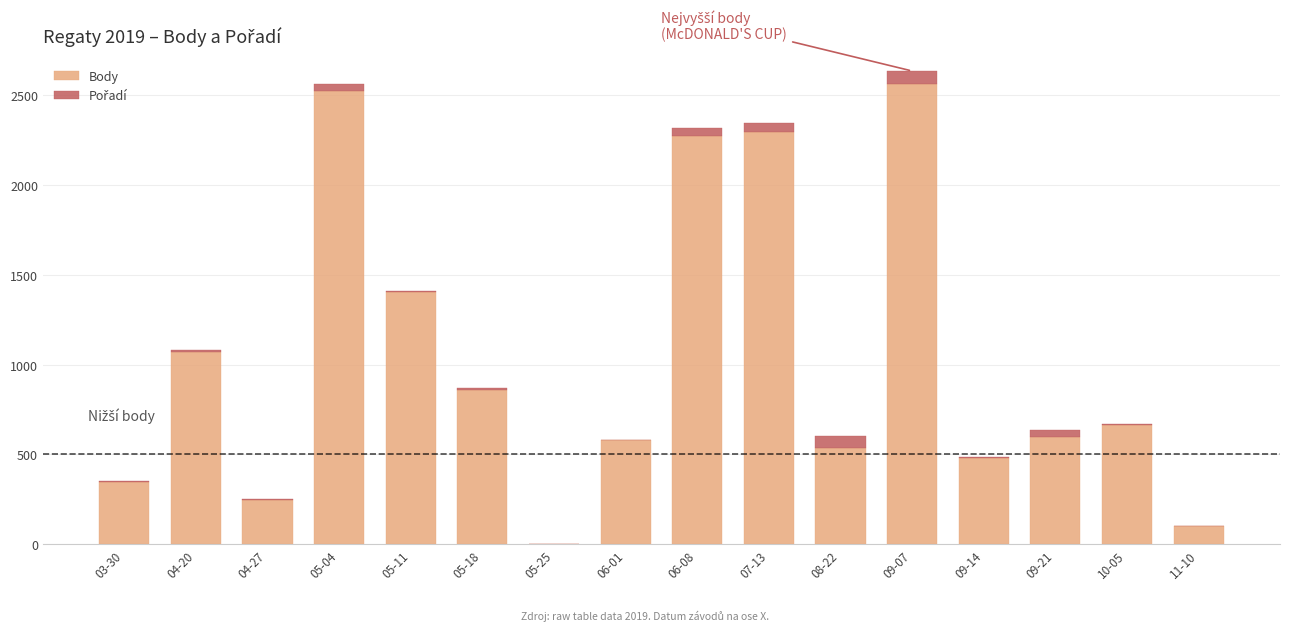

The value of Body at 09-07 is 2562. True or false?

True